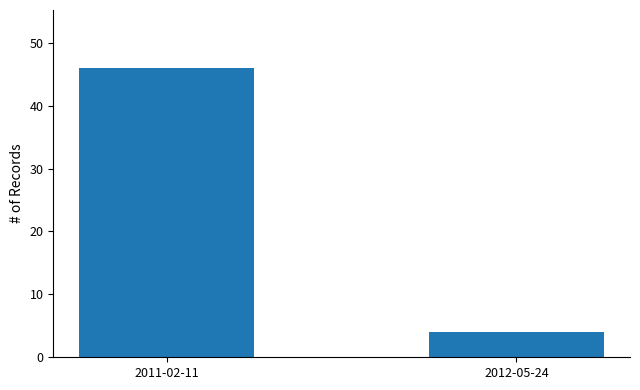

Reading left to right, extract all data points from this chart.

46	4